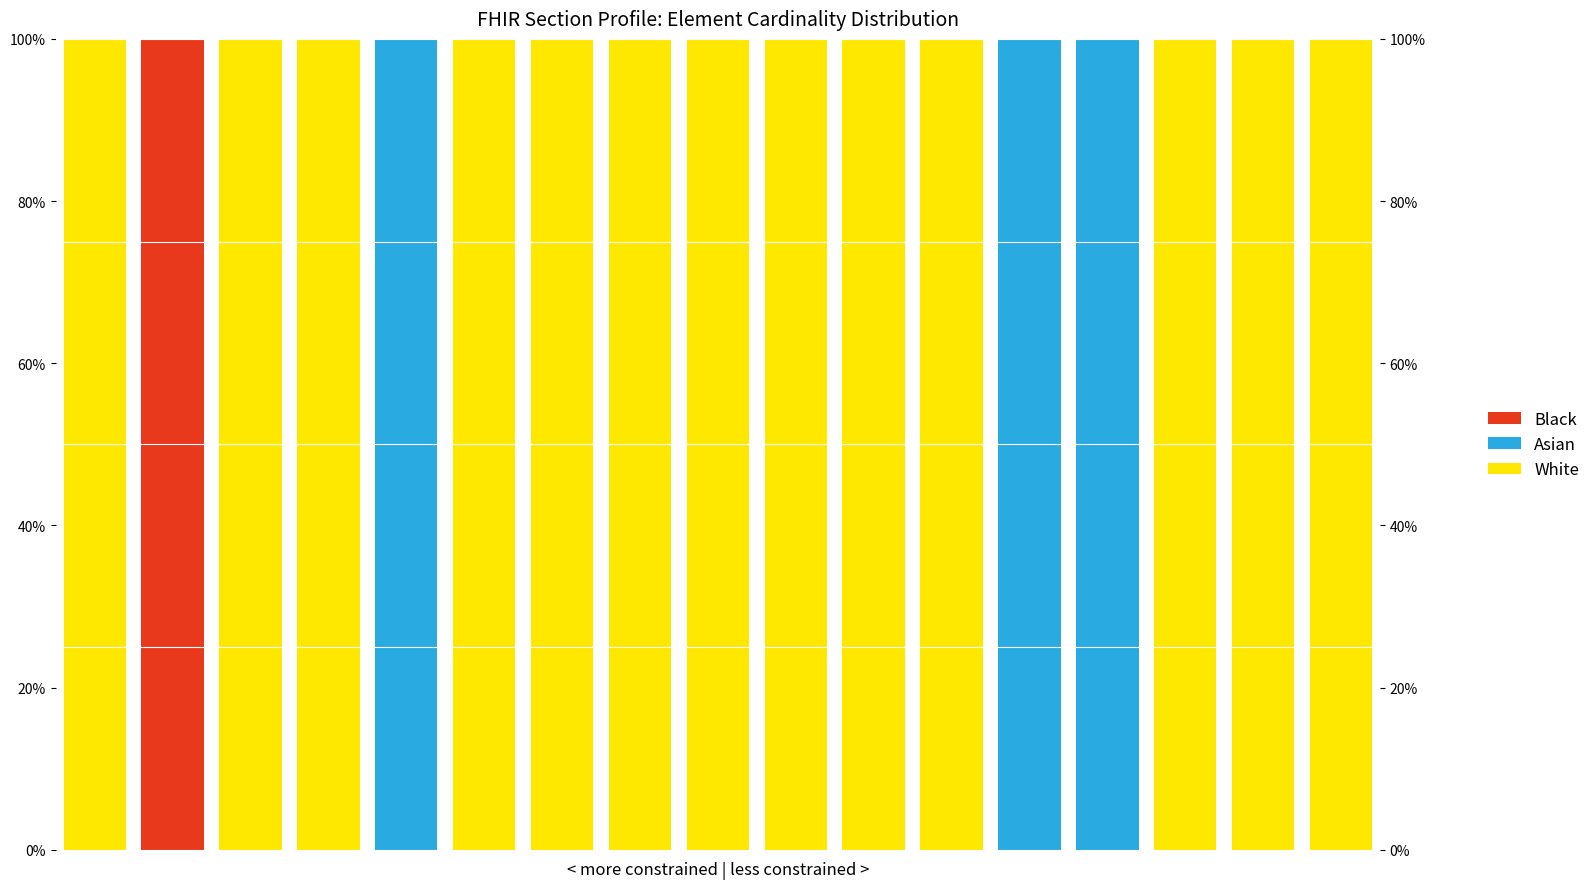

What is the highest value of the Black series?

100